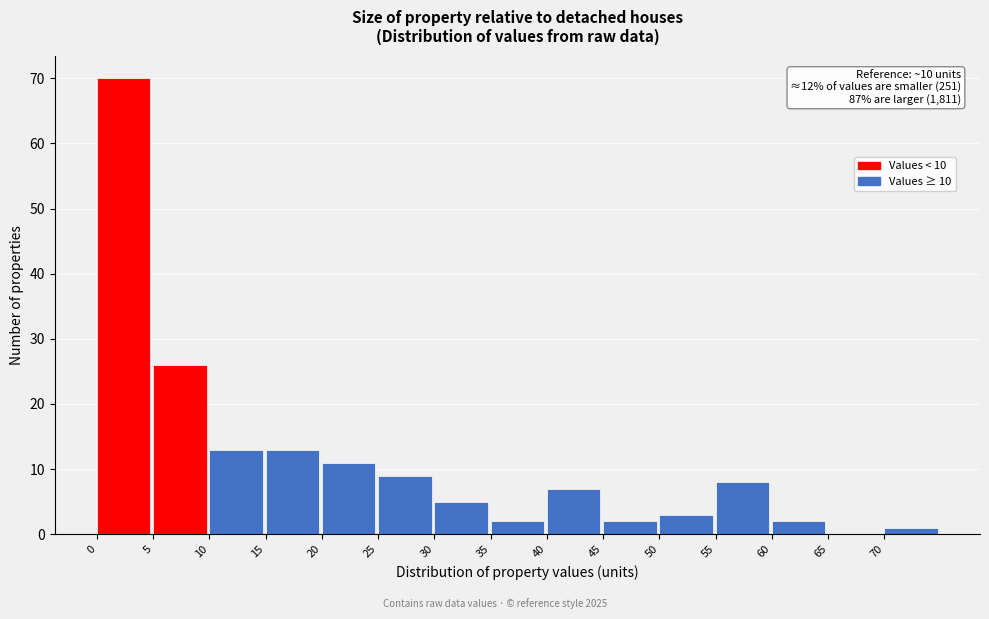

Which range on the x-axis has the tallest bar?

0 to 5